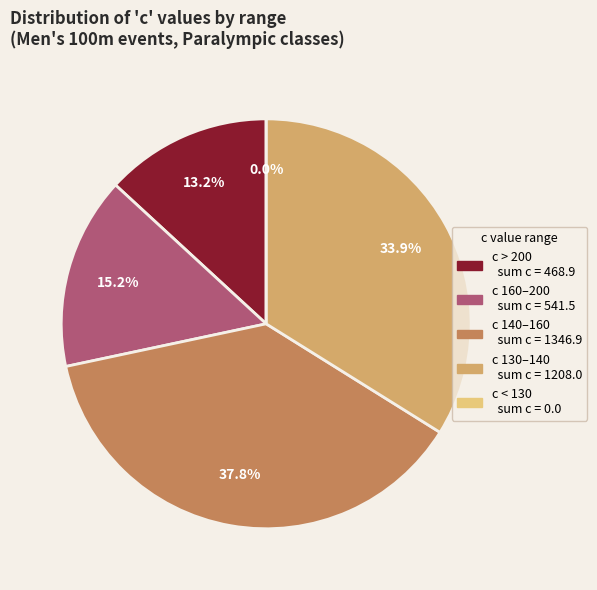

Does any single category account for the majority?

No